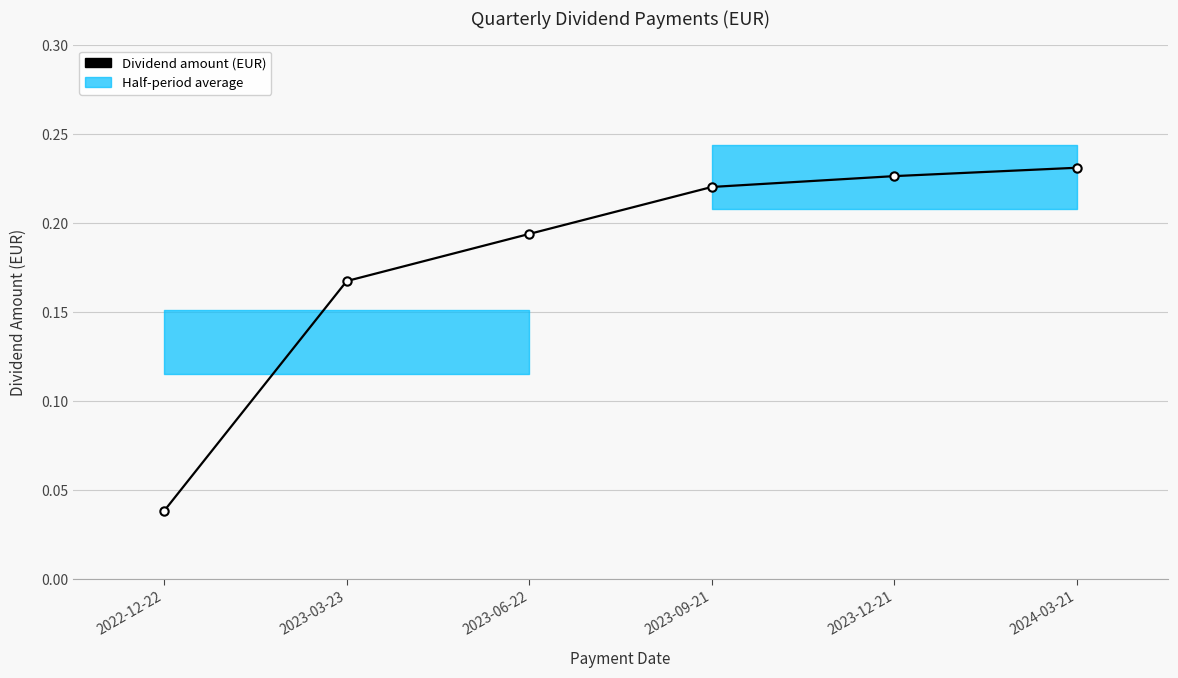

What is the sum of the values at 2023-09-21 and 2022-12-22?

0.3